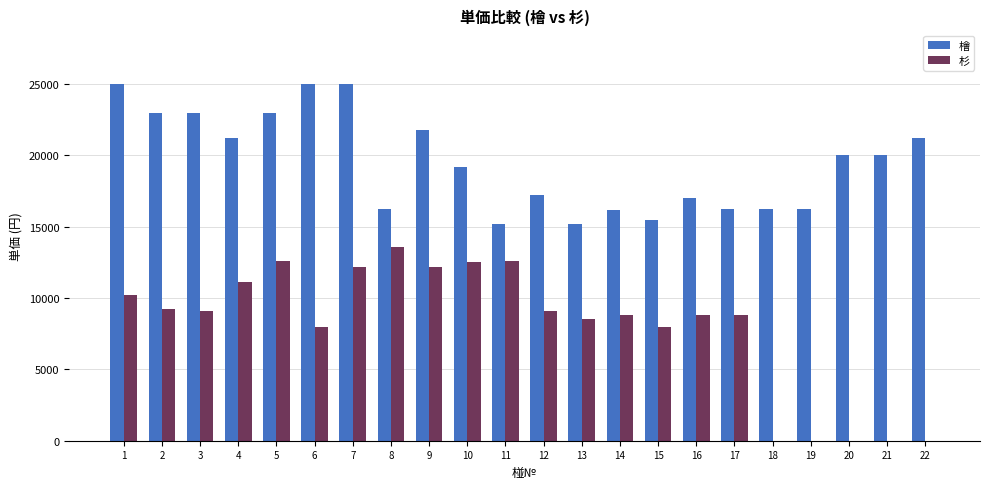

Which series changed the most between 5 and 8?

檜